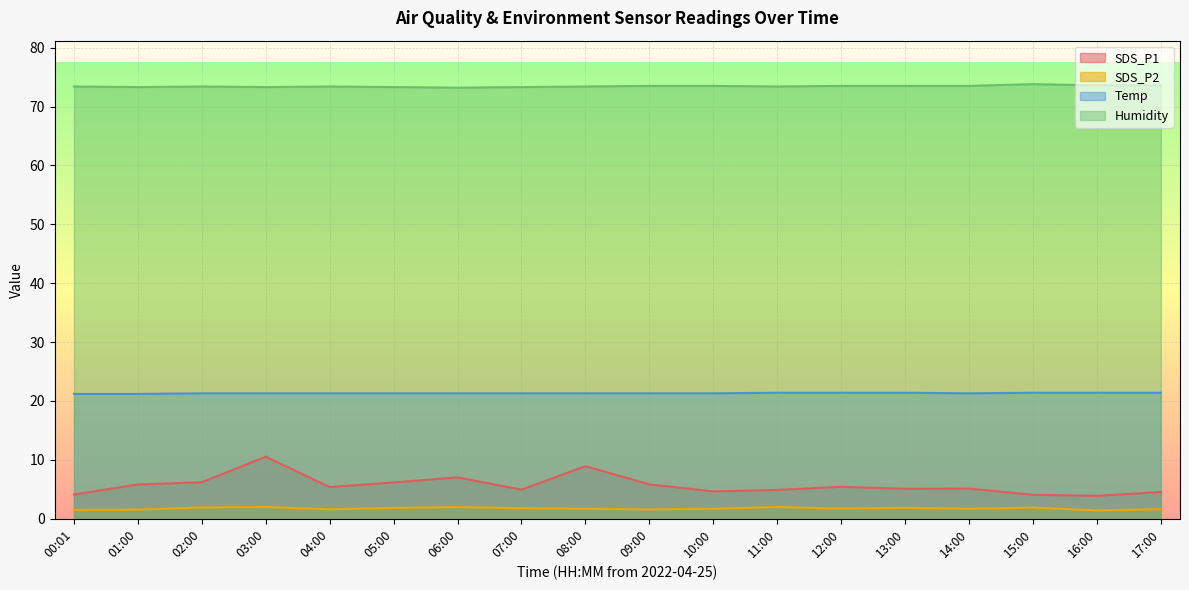

Rank the categories by Humidity value from lowest to highest.

06:00, 01:00, 03:00, 05:00, 07:00, 00:01, 02:00, 04:00, 08:00, 11:00, 09:00, 10:00, 12:00, 13:00, 14:00, 16:00, 17:00, 15:00